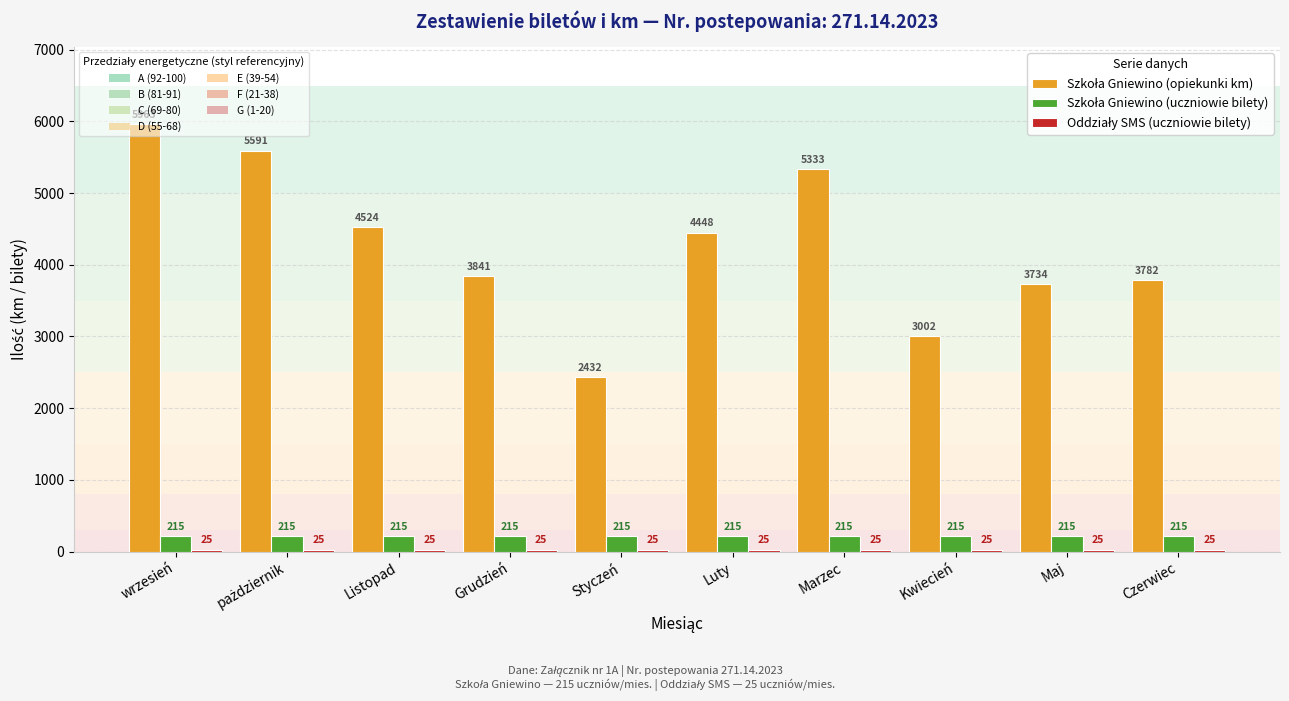

Count the number of categories in the chart.

10